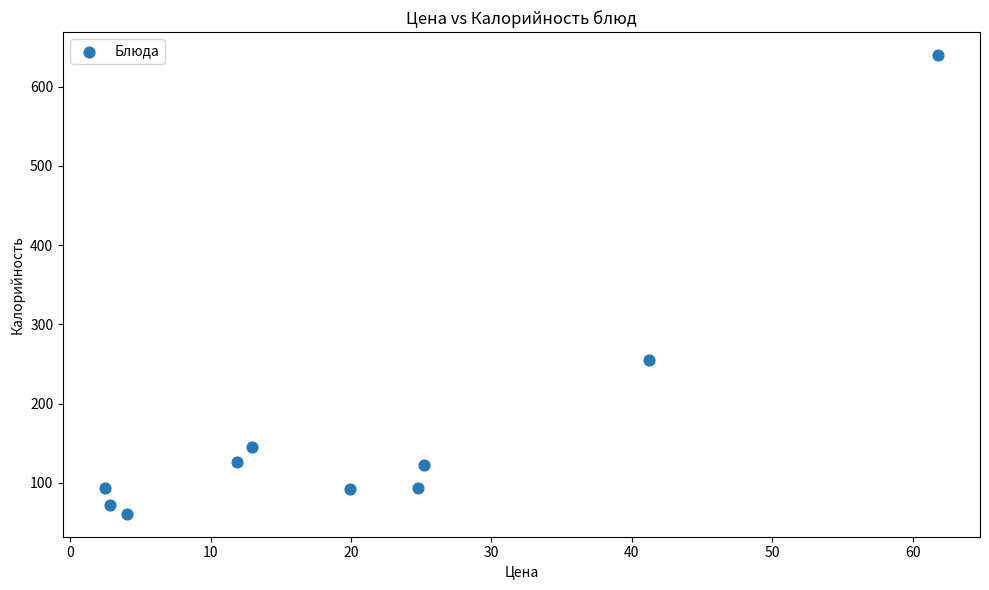

What is the average Y value?

170